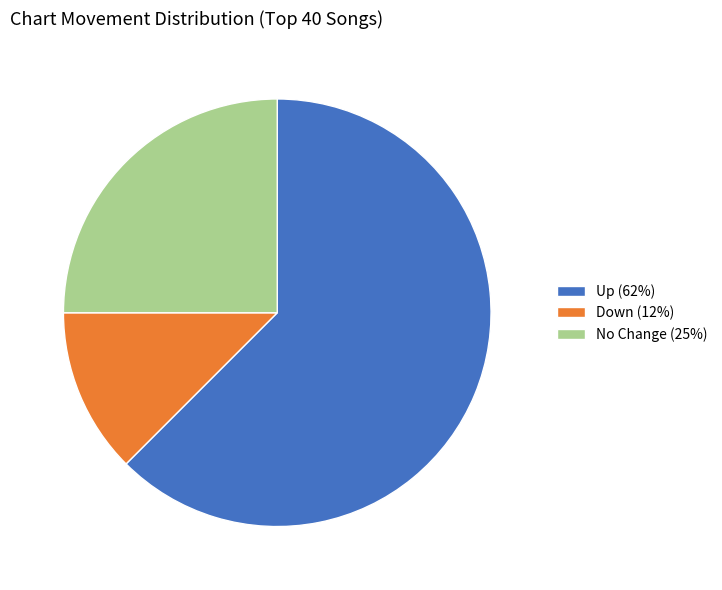

Count the number of slices in the pie.

3